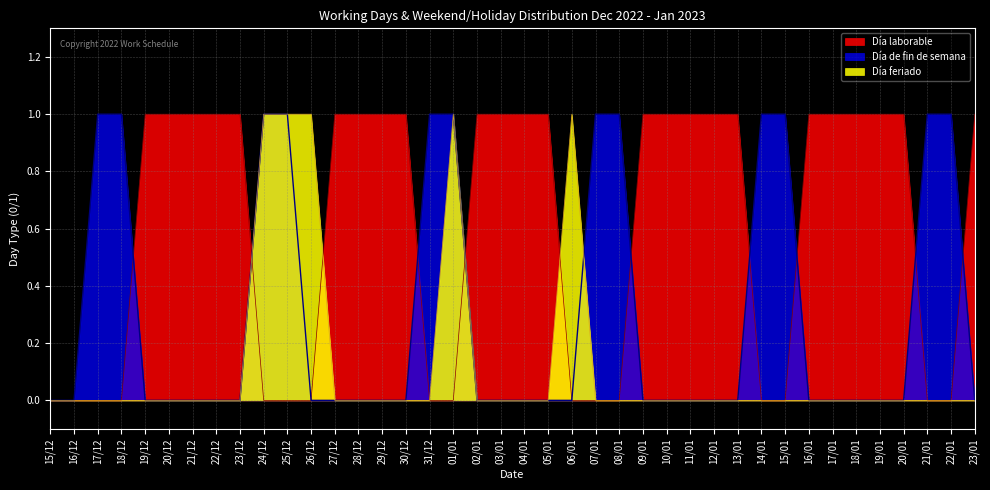

Is the value of Día laborable at 02/01 greater than the value of Día feriado at 15/12?

Yes